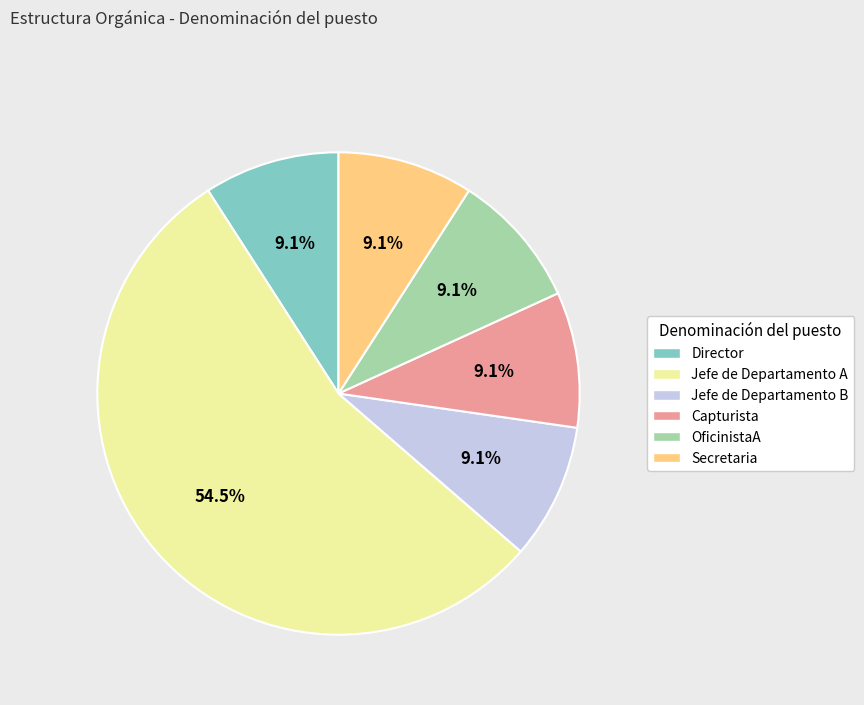

How many slices are in this pie chart?

6